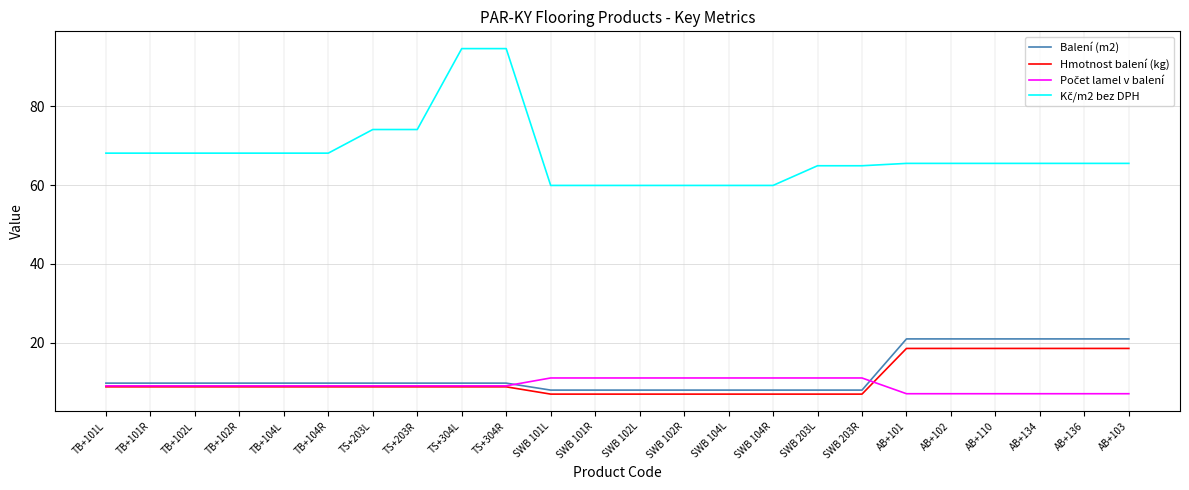

Does the chart display data point markers on the line(s)?

No